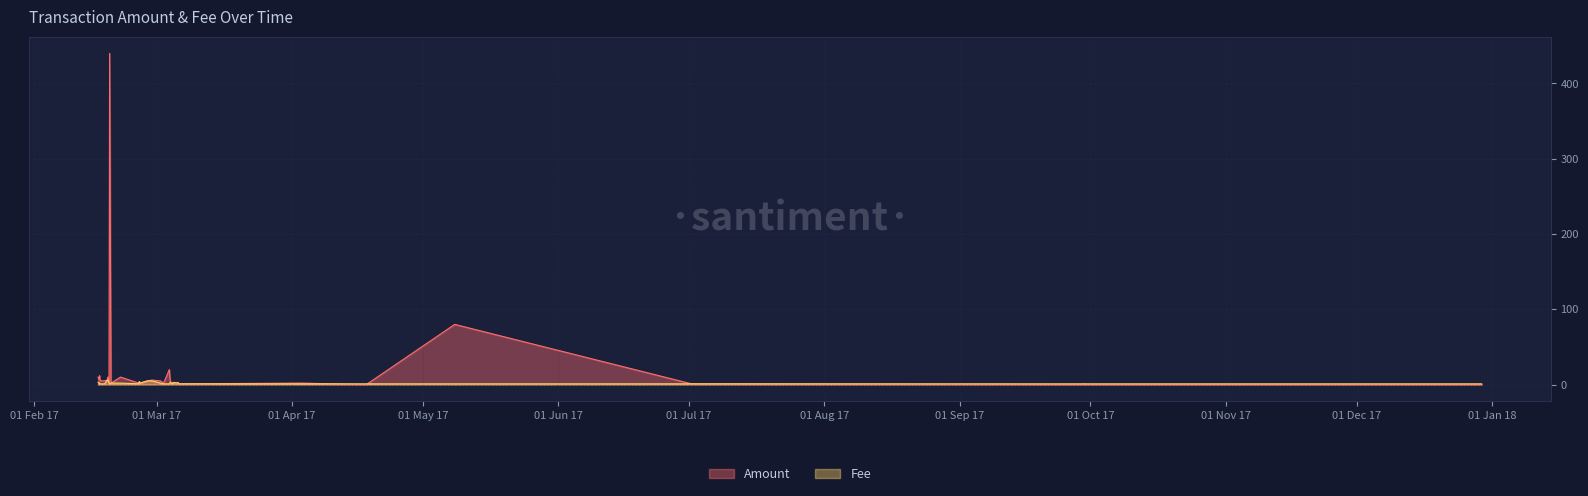

The Fee series shows 1.0 at 3. True or false?

True